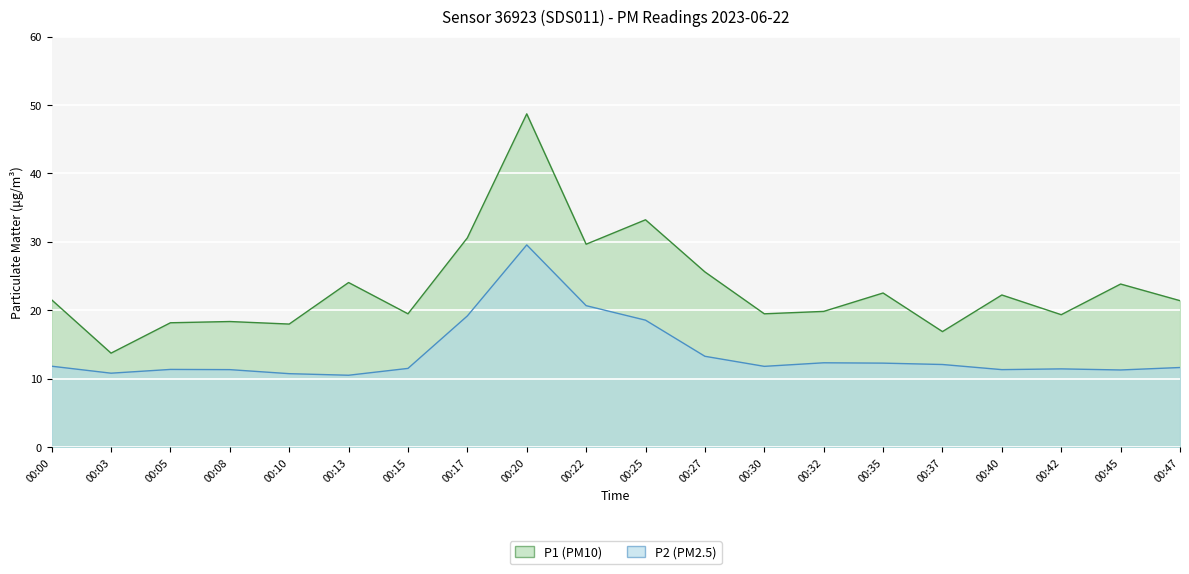

Is it true that P1 equals 21.4 at 00:47?

True